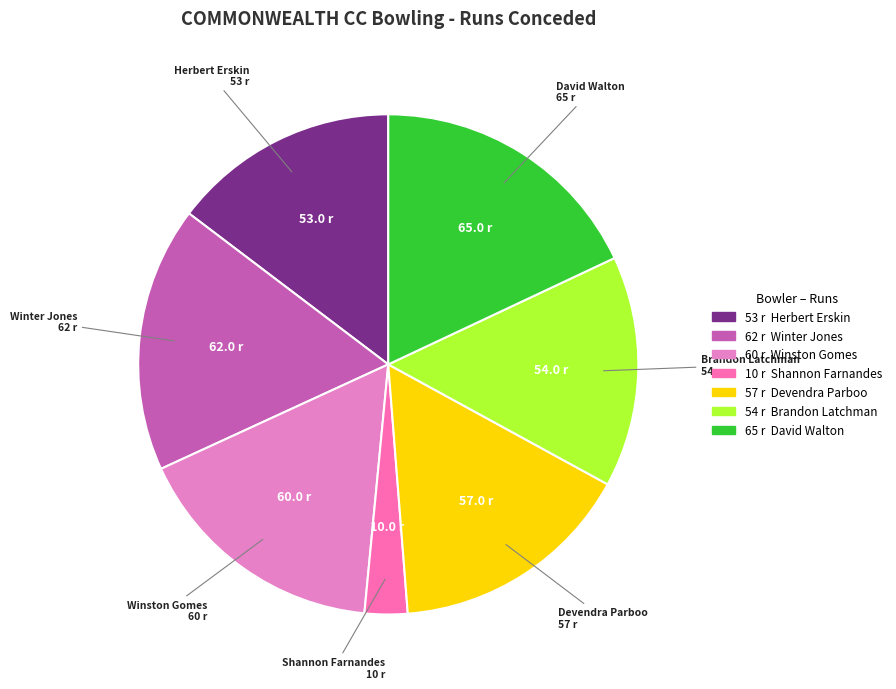

Between Devendra Parboo and Brandon Latchman, which is larger?

Devendra Parboo